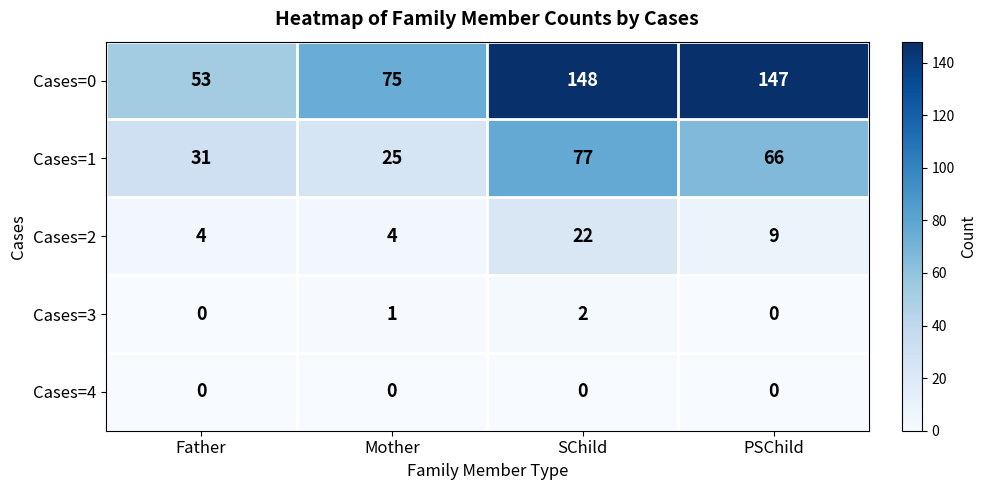

At which label does Cases=1 reach its peak?

SChild